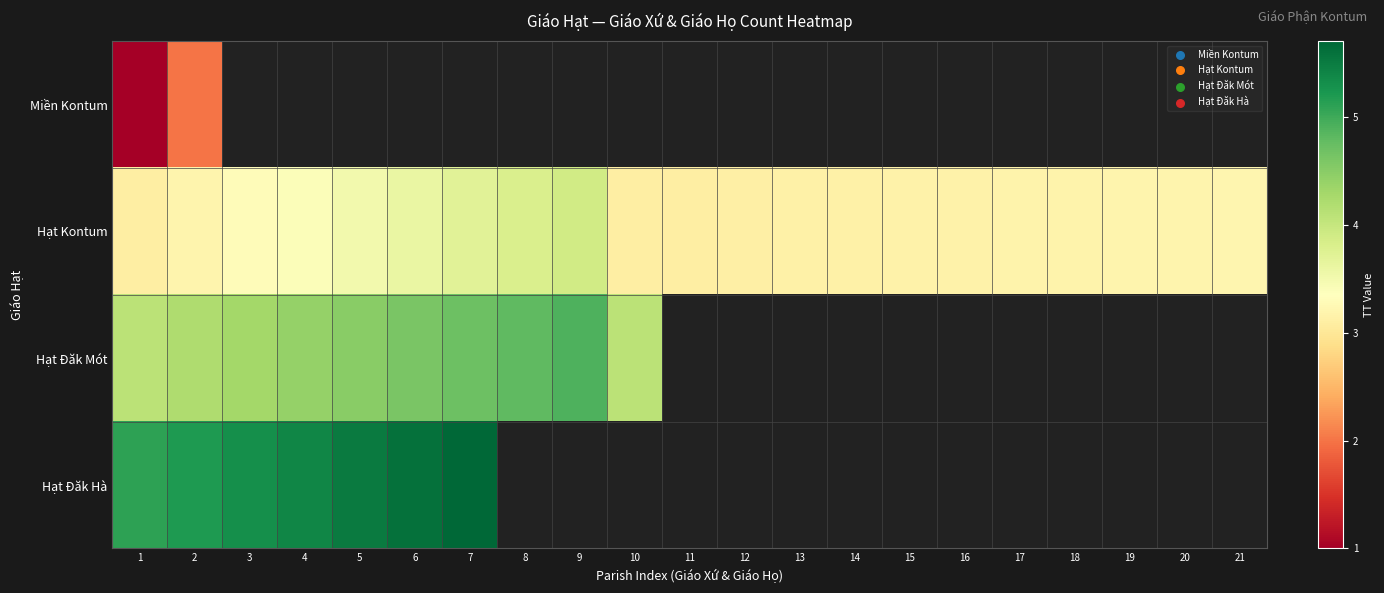

At 10, list the series in order from largest to smallest.

Hạt Đăk Mót, Hạt Đăk Hà, Miền Kontum, Hạt Kontum